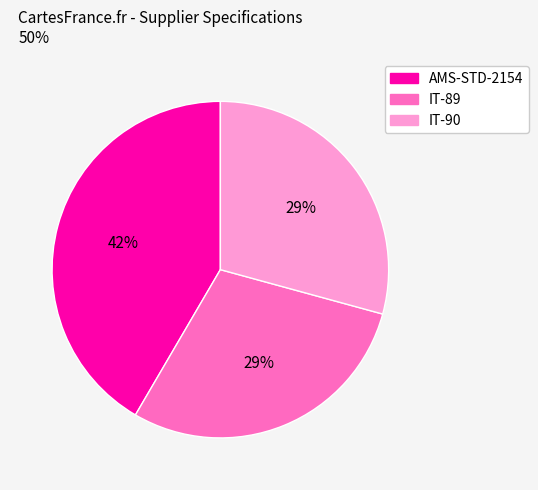

Is it true that IT-90 is 29% of the pie?

True